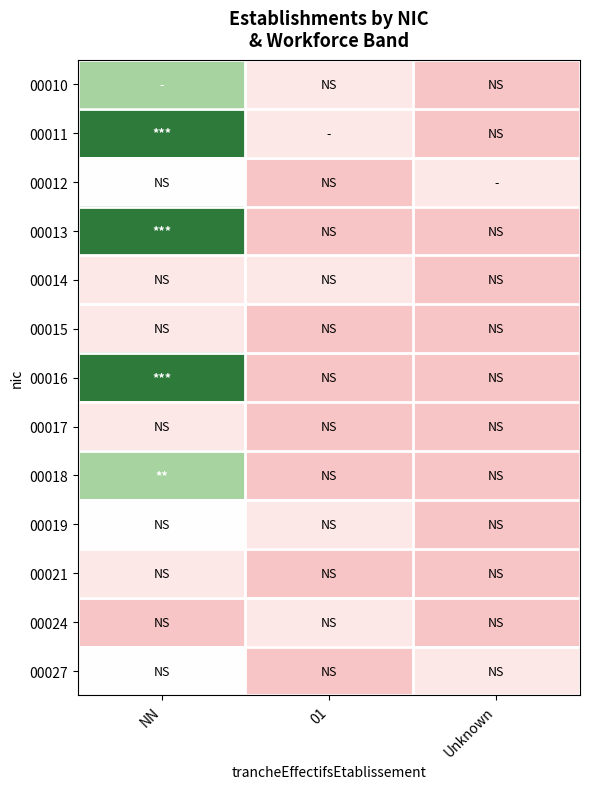

Rank the series at Unknown from lowest to highest value.

00010, 00011, 00013, 00014, 00015, 00016, 00017, 00018, 00019, 00021, 00024, 00012, 00027